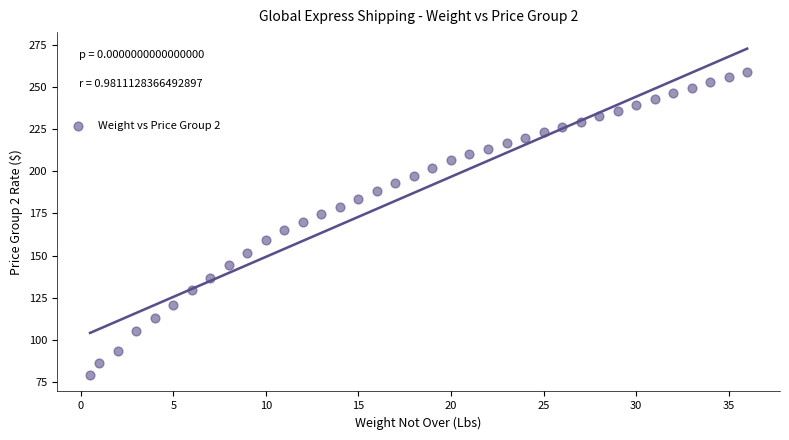

What is the range of X values (max minus min)?

35.5